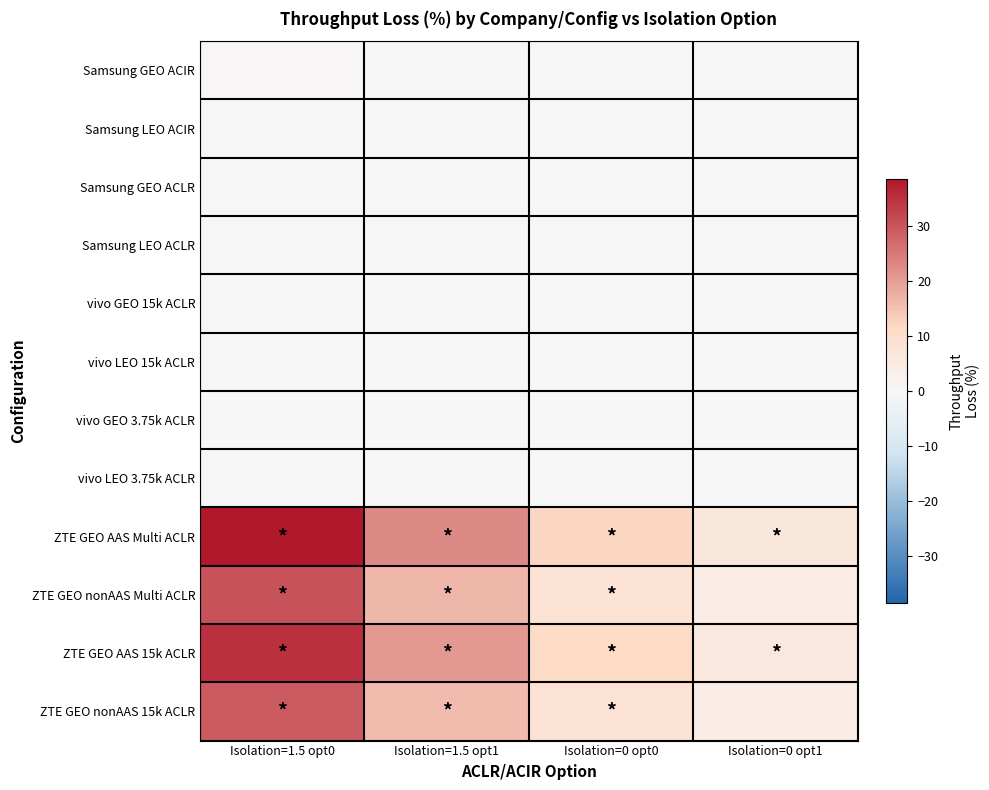

Reading left to right, list all the values displayed in this chart.

Samsung GEO ACIR: Isolation=1.5 opt0=0.4	Isolation=1.5 opt1=0.2	Isolation=0 opt0=0.0	Isolation=0 opt1=0.0
Samsung LEO ACIR: Isolation=1.5 opt0=0.1	Isolation=1.5 opt1=0.0	Isolation=0 opt0=0.0	Isolation=0 opt1=0.0
Samsung GEO ACLR: Isolation=1.5 opt0=0.0	Isolation=1.5 opt1=0.0	Isolation=0 opt0=0.0	Isolation=0 opt1=0.0
Samsung LEO ACLR: Isolation=1.5 opt0=0.0	Isolation=1.5 opt1=0.0	Isolation=0 opt0=0.0	Isolation=0 opt1=0.0
vivo GEO 15k ACLR: Isolation=1.5 opt0=0.1	Isolation=1.5 opt1=0.2	Isolation=0 opt0=0.0	Isolation=0 opt1=0.0
vivo LEO 15k ACLR: Isolation=1.5 opt0=0.0	Isolation=1.5 opt1=0.0	Isolation=0 opt0=0.0	Isolation=0 opt1=0.0
vivo GEO 3.75k ACLR: Isolation=1.5 opt0=0.0	Isolation=1.5 opt1=0.0	Isolation=0 opt0=0.0	Isolation=0 opt1=0.0
vivo LEO 3.75k ACLR: Isolation=1.5 opt0=0.0	Isolation=1.5 opt1=0.0	Isolation=0 opt0=0.0	Isolation=0 opt1=0.0
ZTE GEO AAS Multi ACLR: Isolation=1.5 opt0=38.5	Isolation=1.5 opt1=22.8	Isolation=0 opt0=12.3	Isolation=0 opt1=6.5
ZTE GEO nonAAS Multi ACLR: Isolation=1.5 opt0=30.2	Isolation=1.5 opt1=16.3	Isolation=0 opt0=8.3	Isolation=0 opt1=4.3
ZTE GEO AAS 15k ACLR: Isolation=1.5 opt0=35.1	Isolation=1.5 opt1=20.6	Isolation=0 opt0=11.4	Isolation=0 opt1=6.0
ZTE GEO nonAAS 15k ACLR: Isolation=1.5 opt0=29.2	Isolation=1.5 opt1=16.0	Isolation=0 opt0=8.2	Isolation=0 opt1=4.3